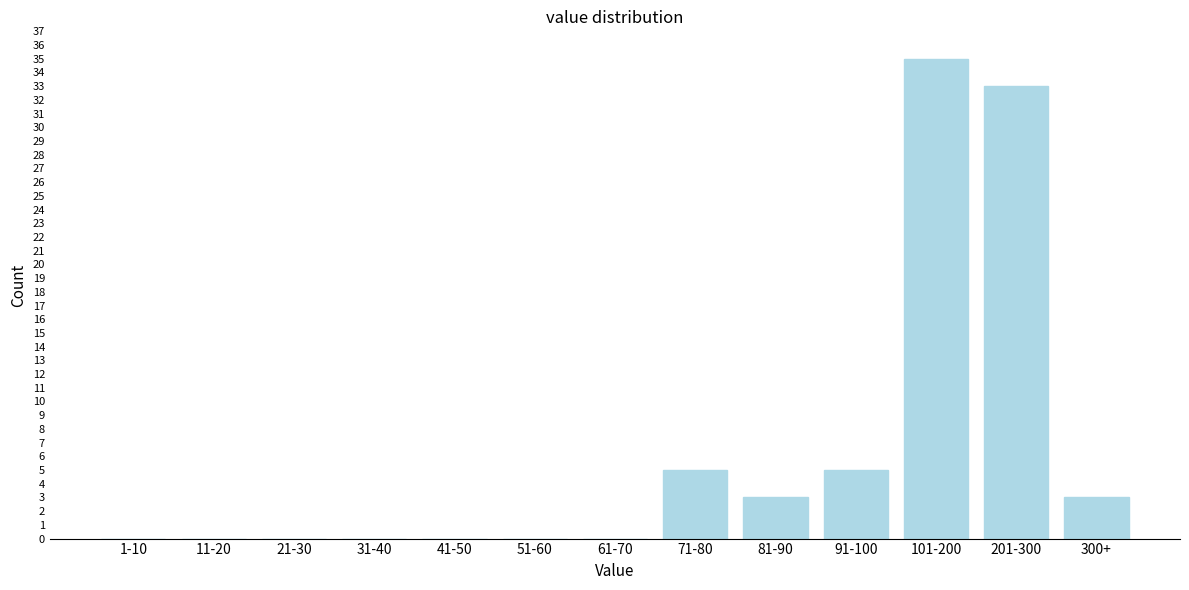

Reading left to right, list all the values displayed in this chart.

1-10=0	11-20=0	21-30=0	31-40=0	41-50=0	51-60=0	61-70=0	71-80=5	81-90=3	91-100=5	101-200=35	201-300=33	300+=3